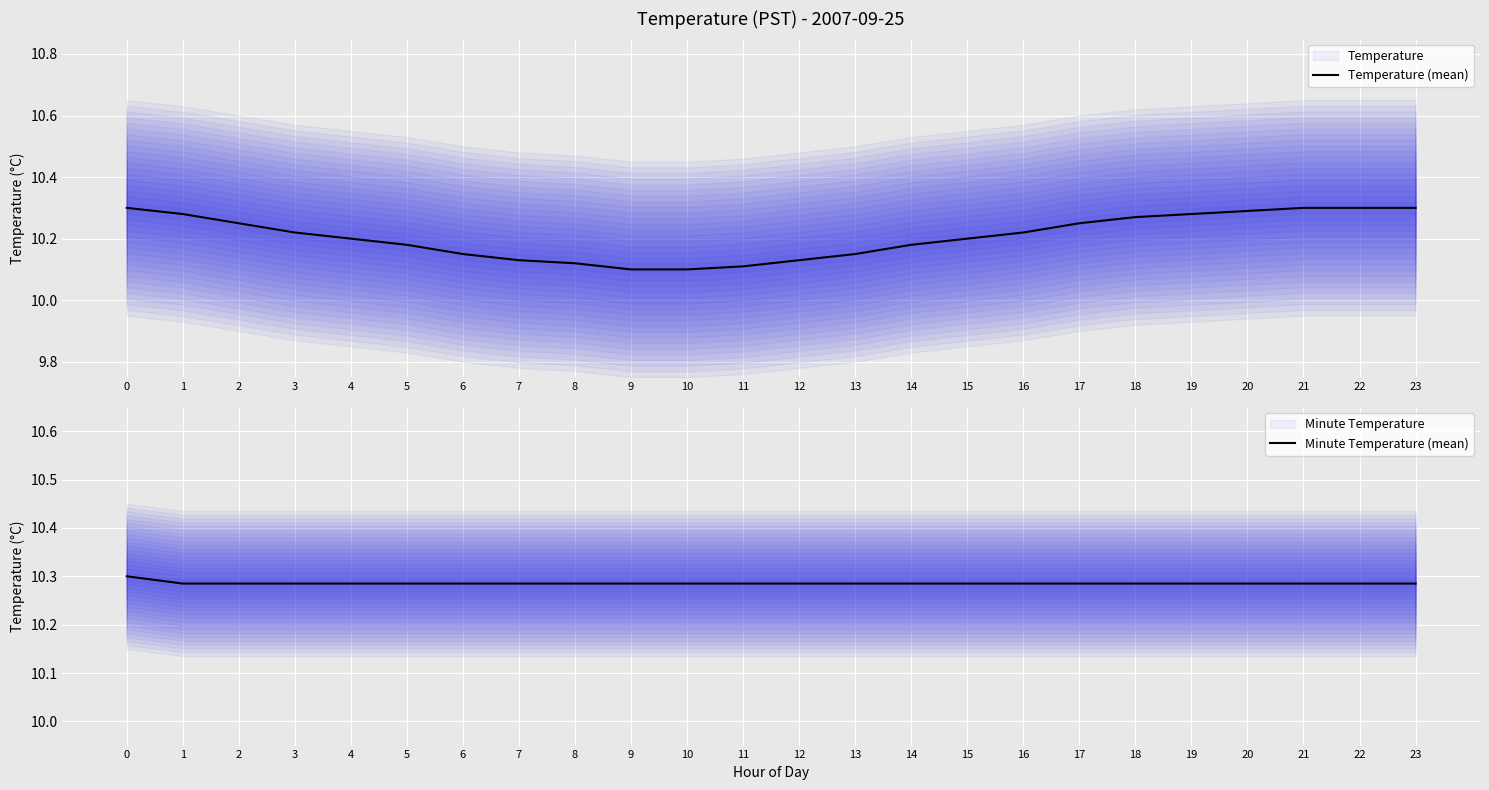

Which series ends up on top after the final intersection of Minute Temperature (mean) and Temperature (mean)?

Temperature (mean)